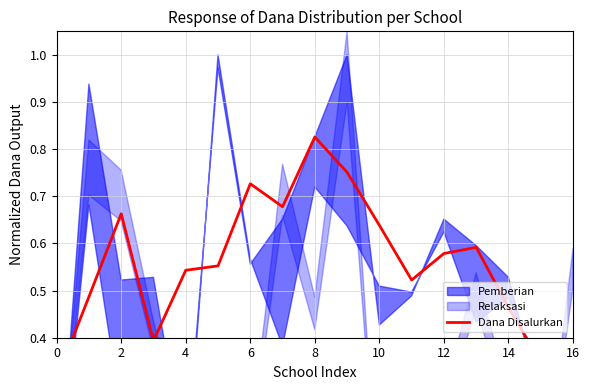

How many data points does each series have?

17